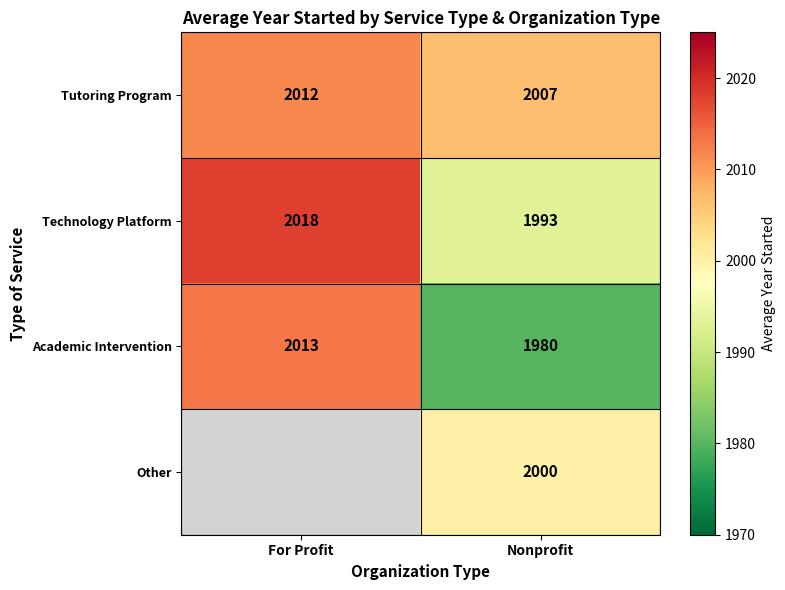

What is the greatest value displayed?

2018.0